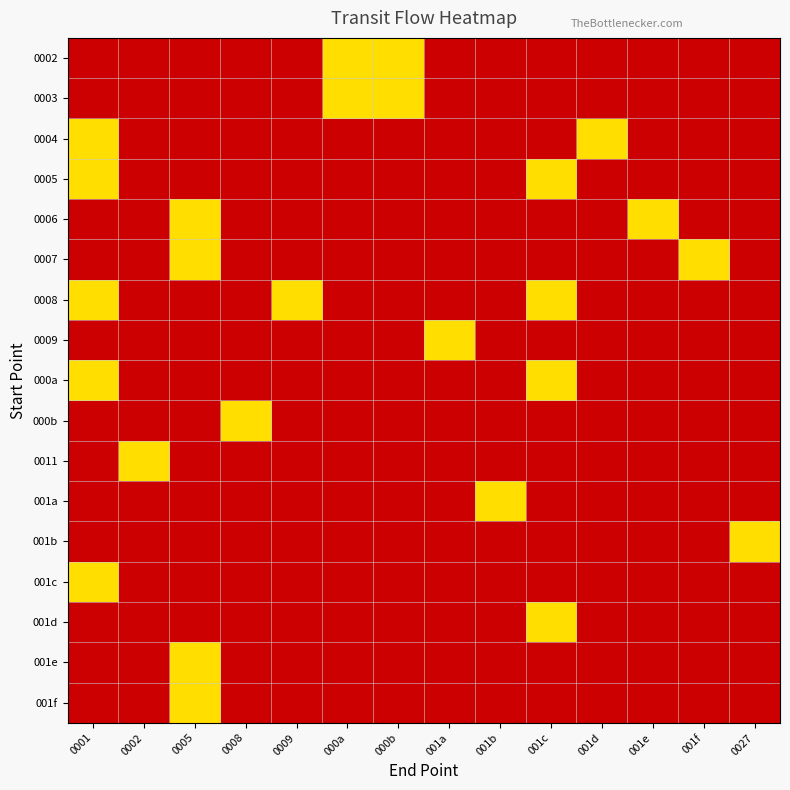

At how many categories does at least one series exceed 0?

14